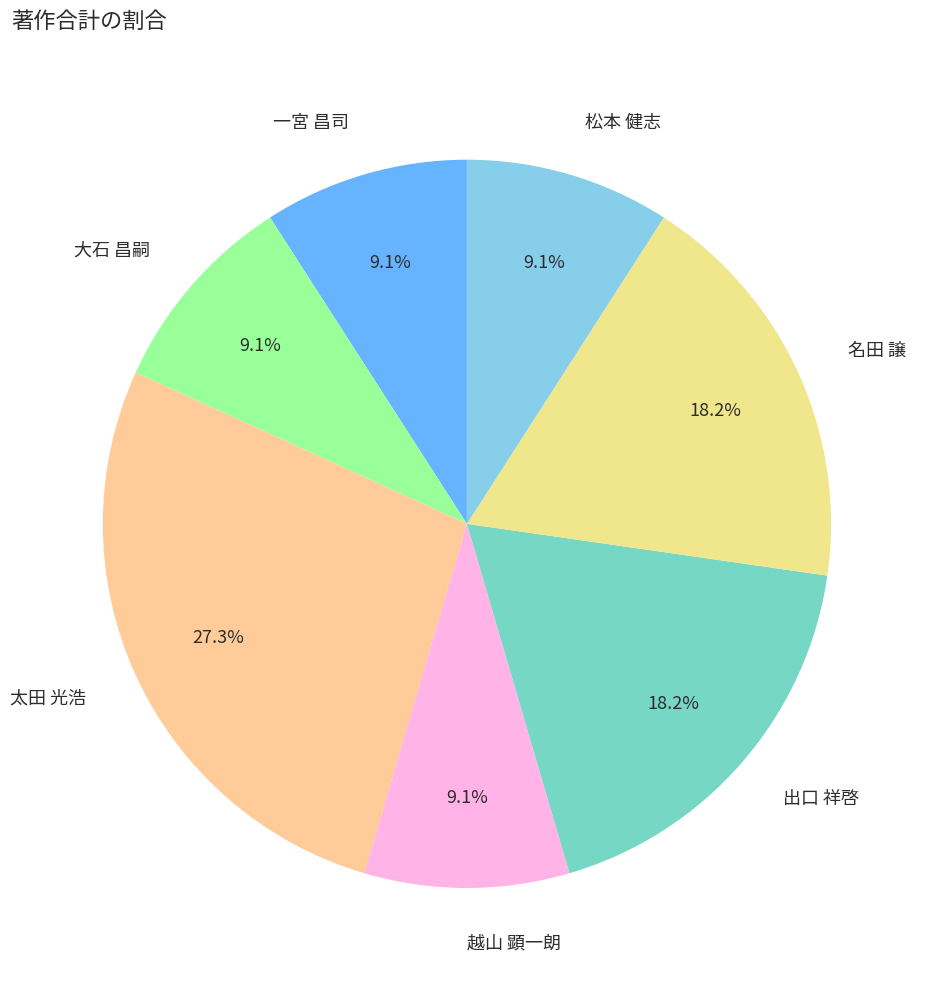

To the nearest percent, what is the difference between the largest and smallest slice percentages?

18%